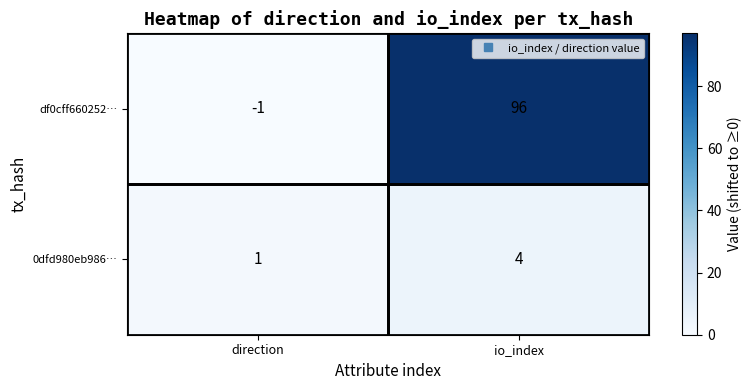

At which category is the sum across all series the highest?

io_index